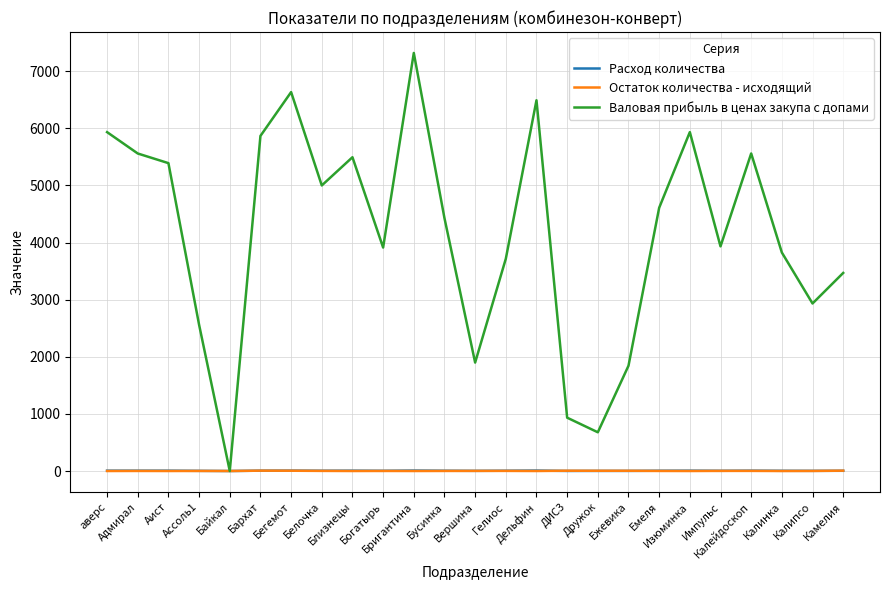

Which series has the largest range (max minus min)?

Валовая прибыль в ценах закупа с допами